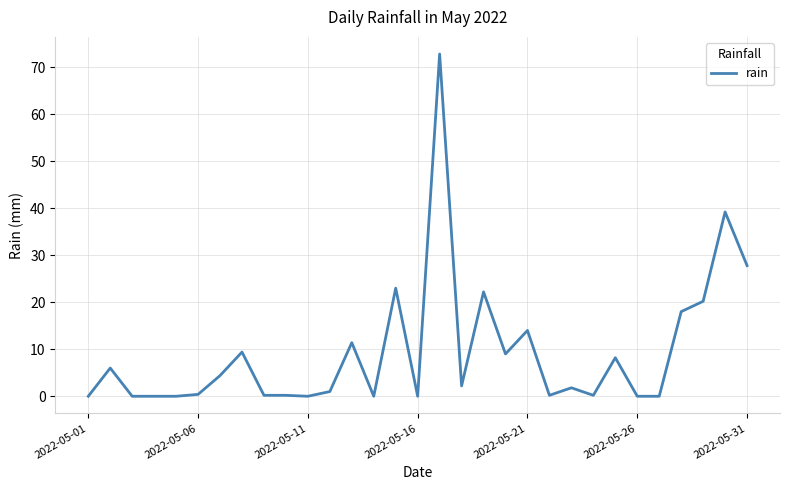

What is the difference between the maximum and minimum values?

72.8